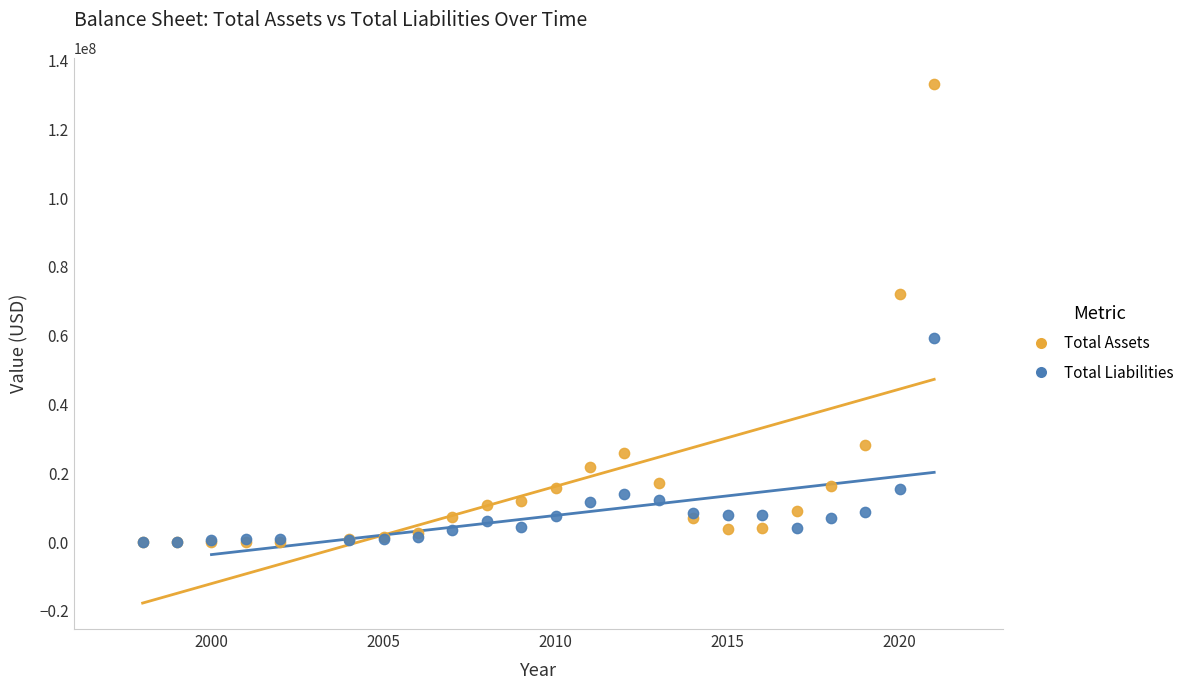

In the Total Assets series, what Y value is closest to 66637000?

72175000